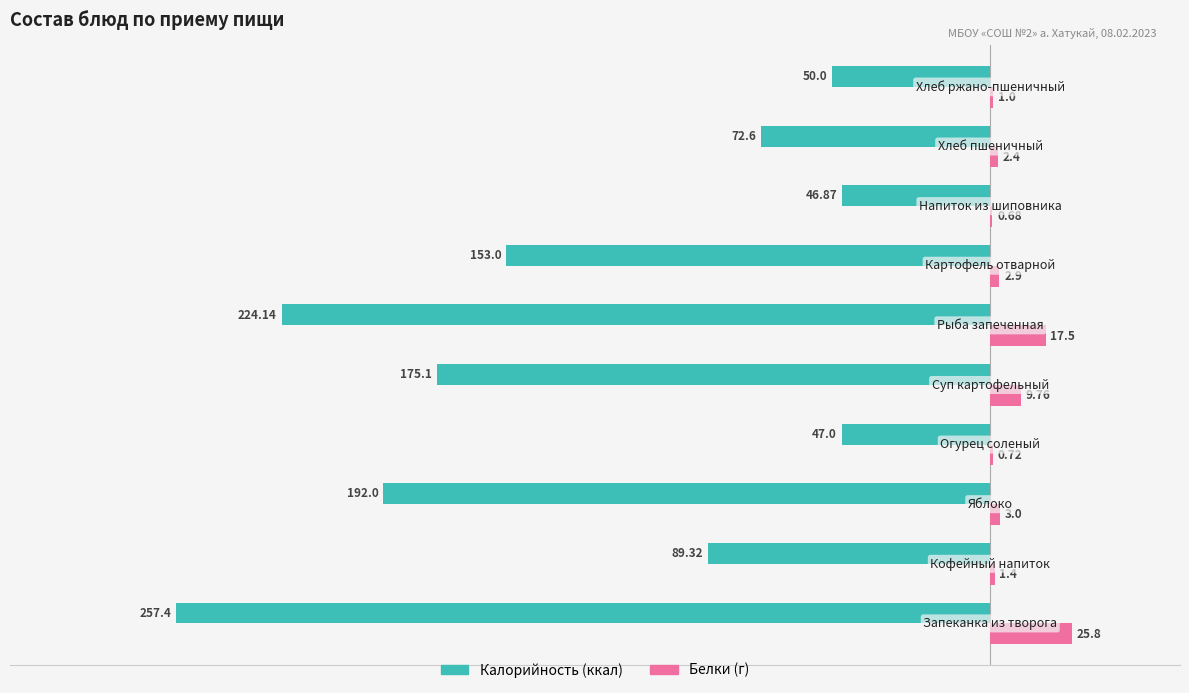

What is the smallest value displayed?

-257.4